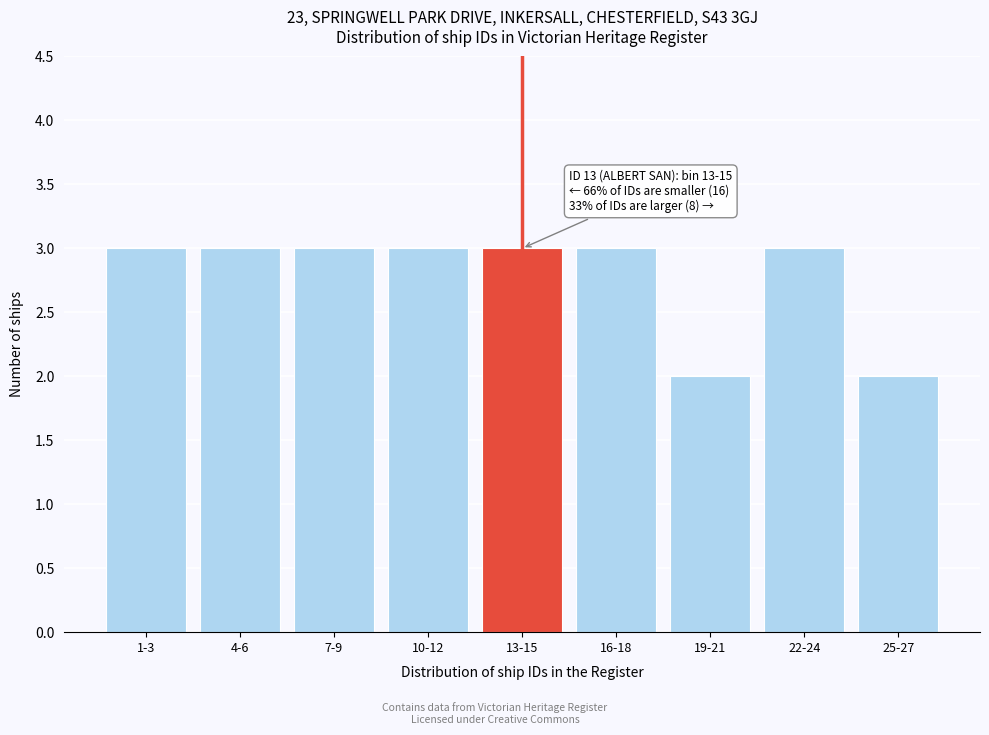

Reading left to right, extract all data points from this chart.

3	3	3	3	3	3	2	3	2